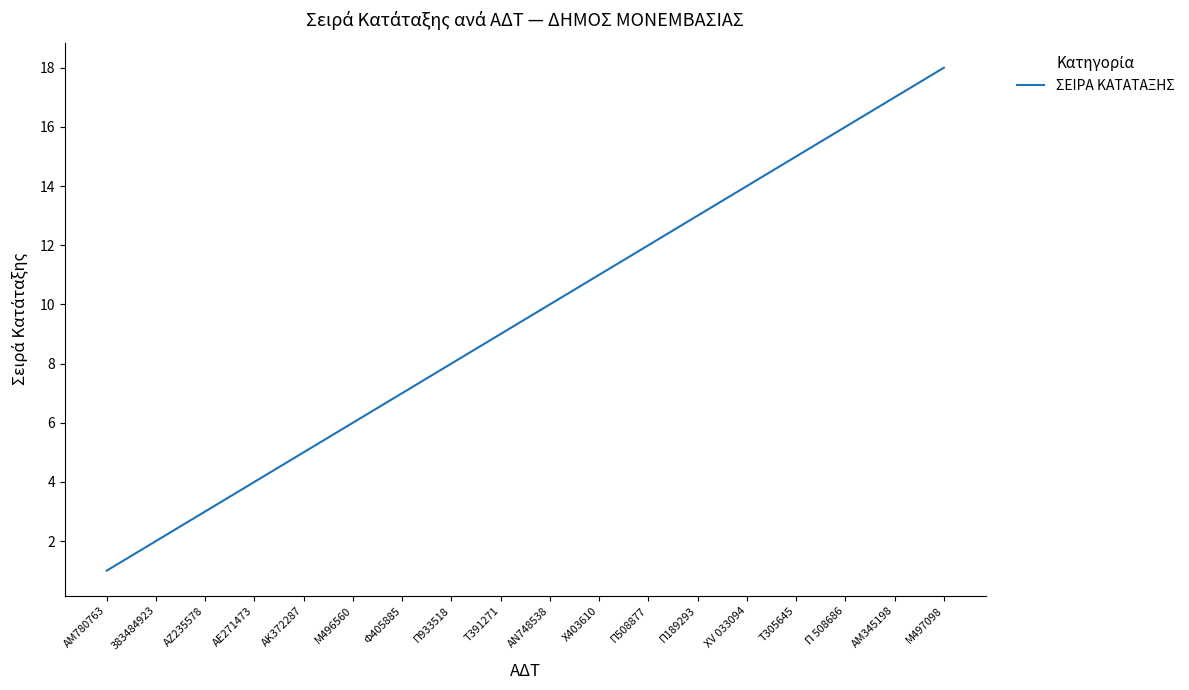

How many lines are shown in the chart?

1